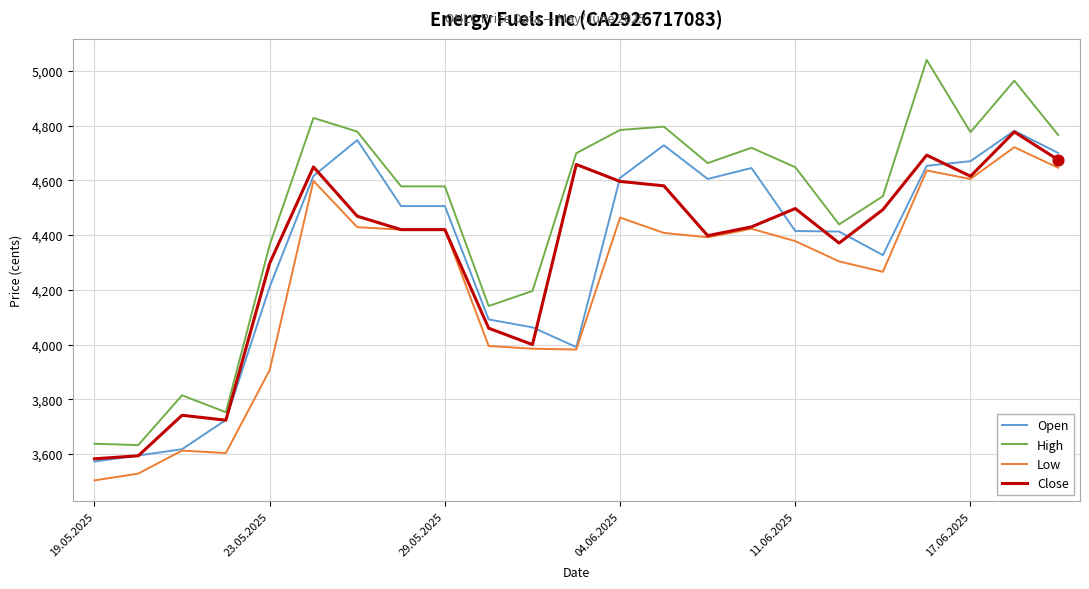

Which series has the largest total across all categories?

High